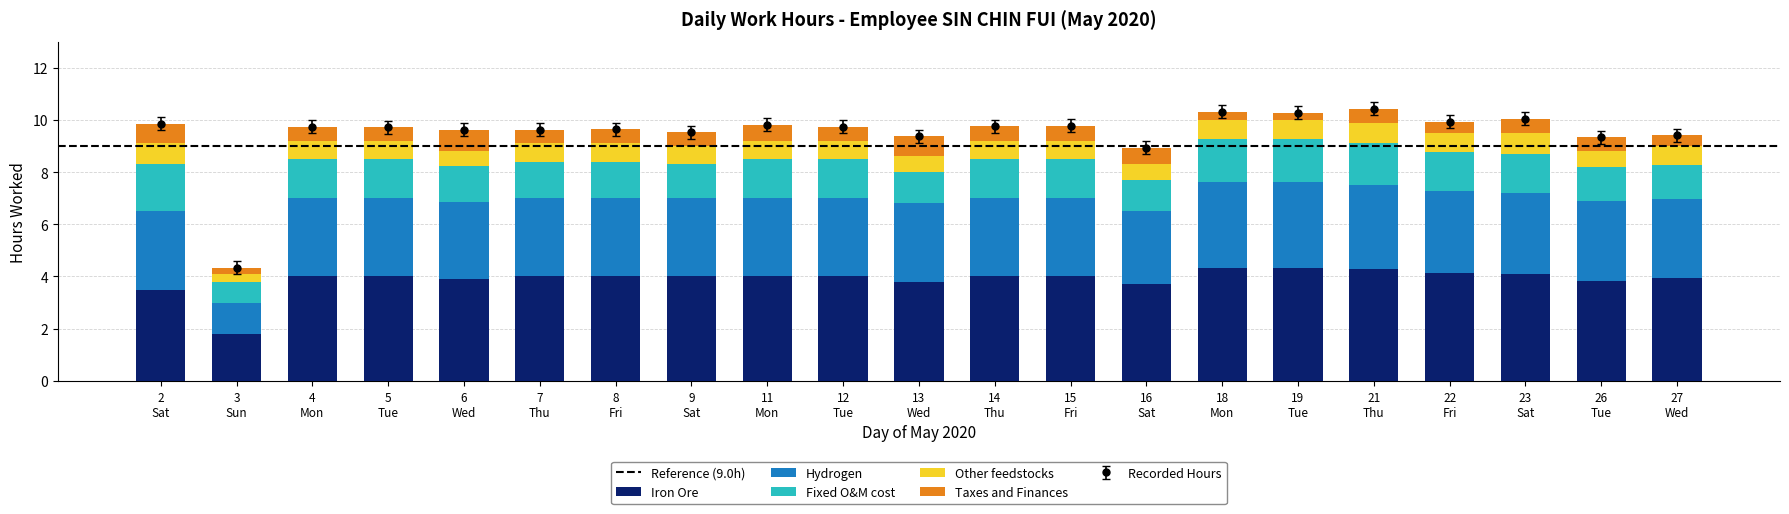

What is the maximum value for Iron Ore?

4.3